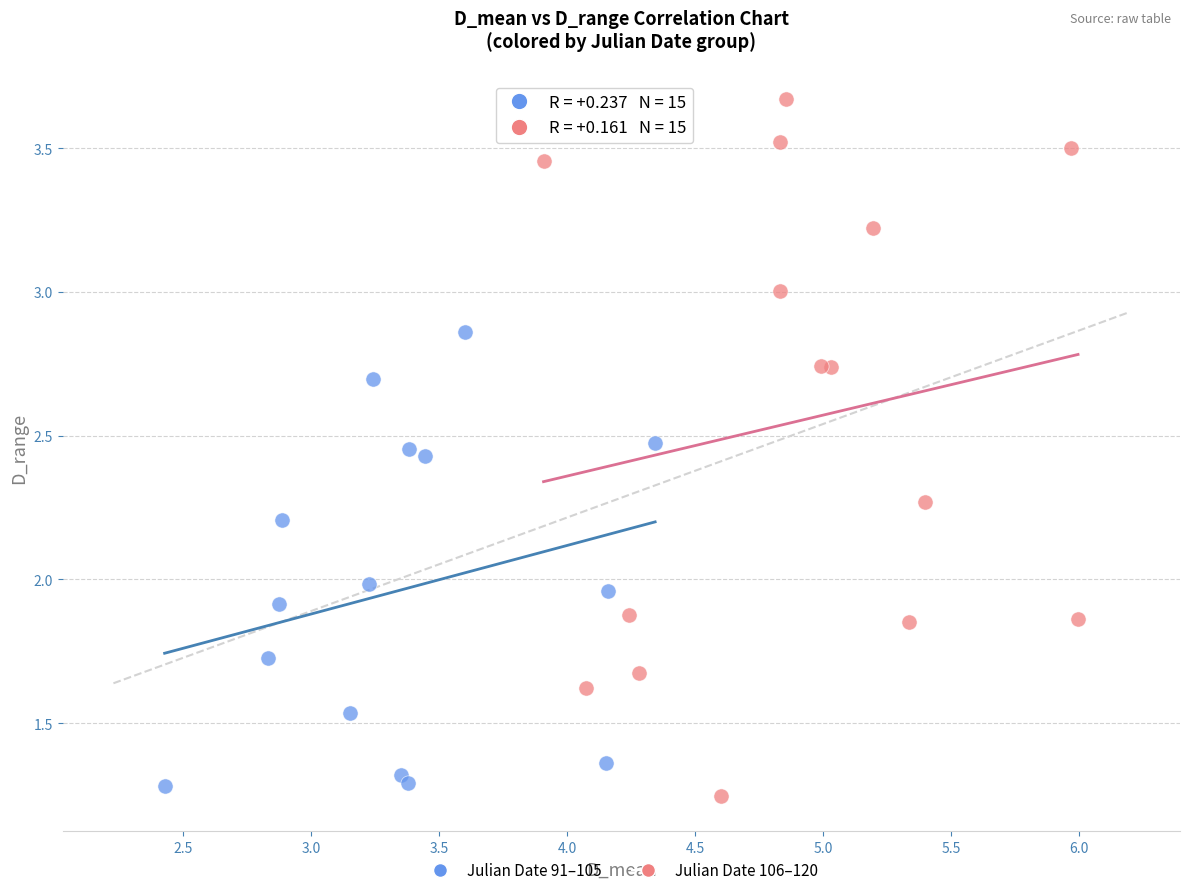

Which series reaches the maximum Y coordinate?

Julian Date 106–120